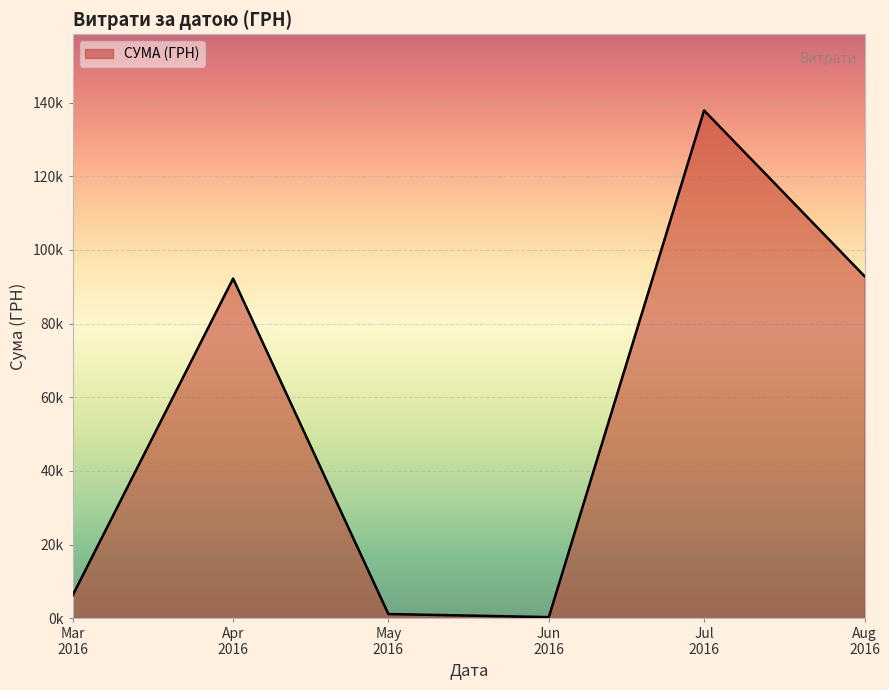

Does the chart have visible grid lines?

Yes